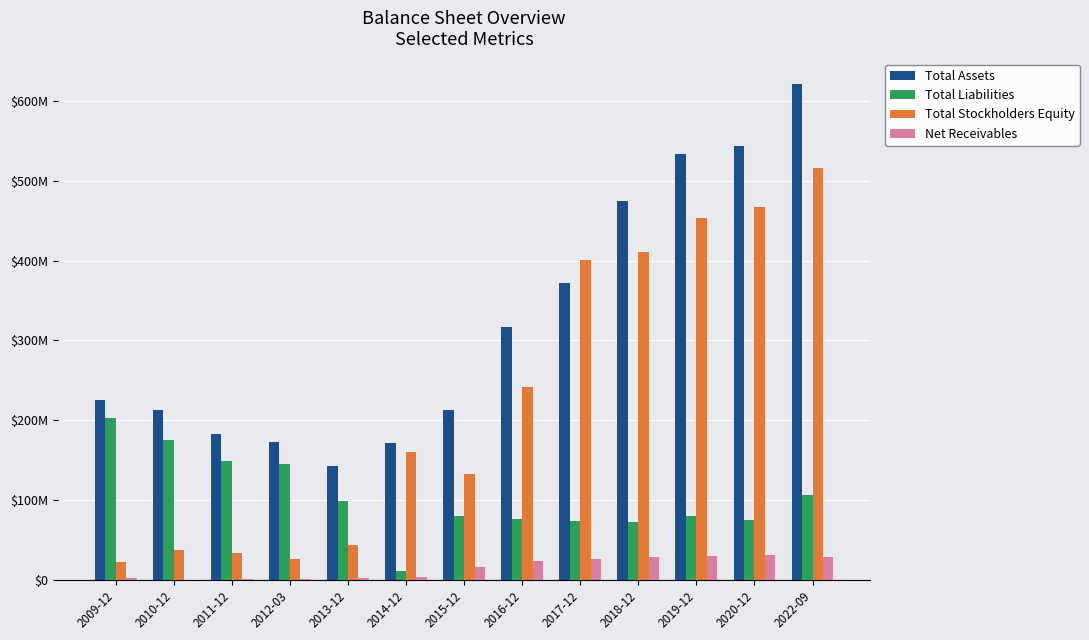

What are all the series names shown in the legend?

Total Assets, Total Liabilities, Total Stockholders Equity, Net Receivables